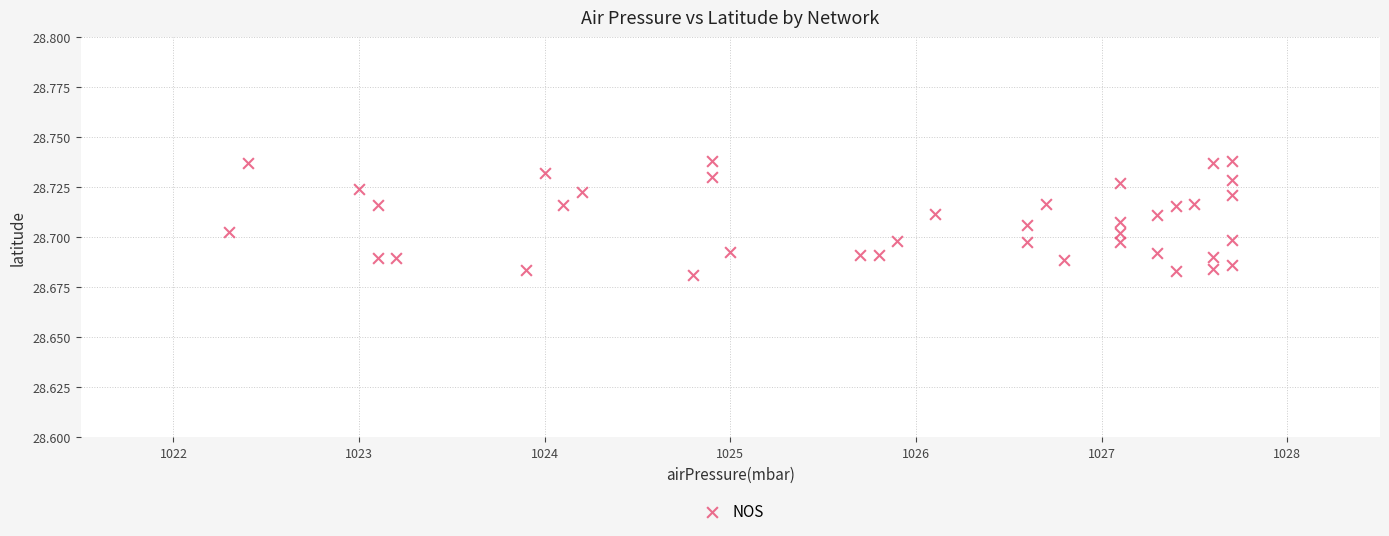

What is the range of X values (max minus min)?

5.4